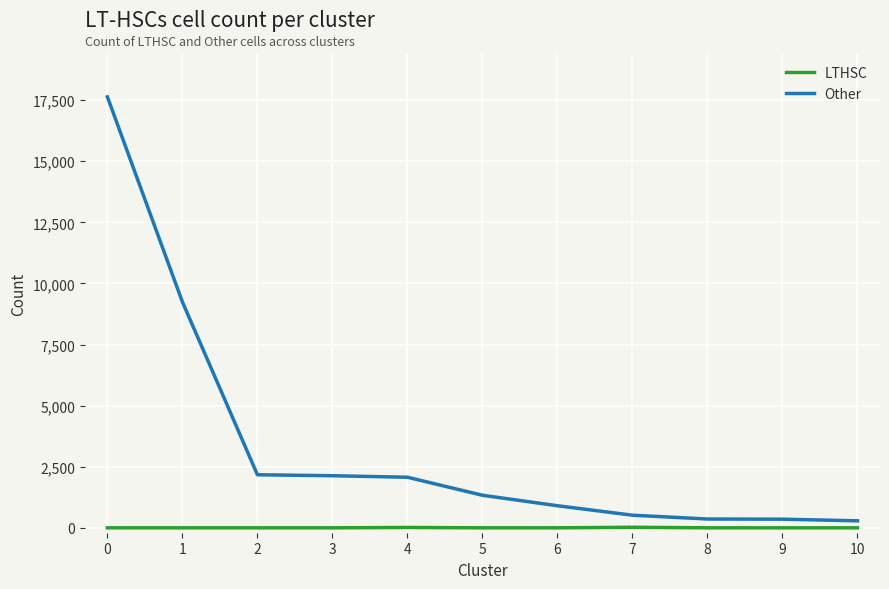

Rank the series by their average value, from lowest to highest.

LTHSC, Other